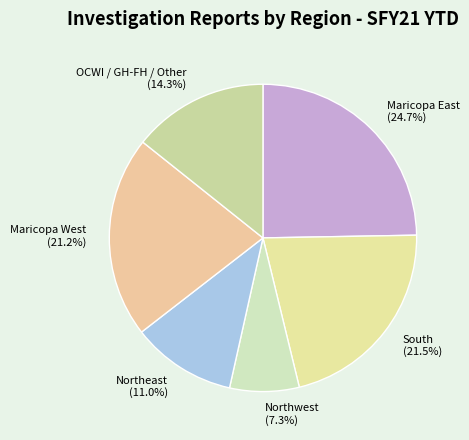

Does any single category account for the majority?

No